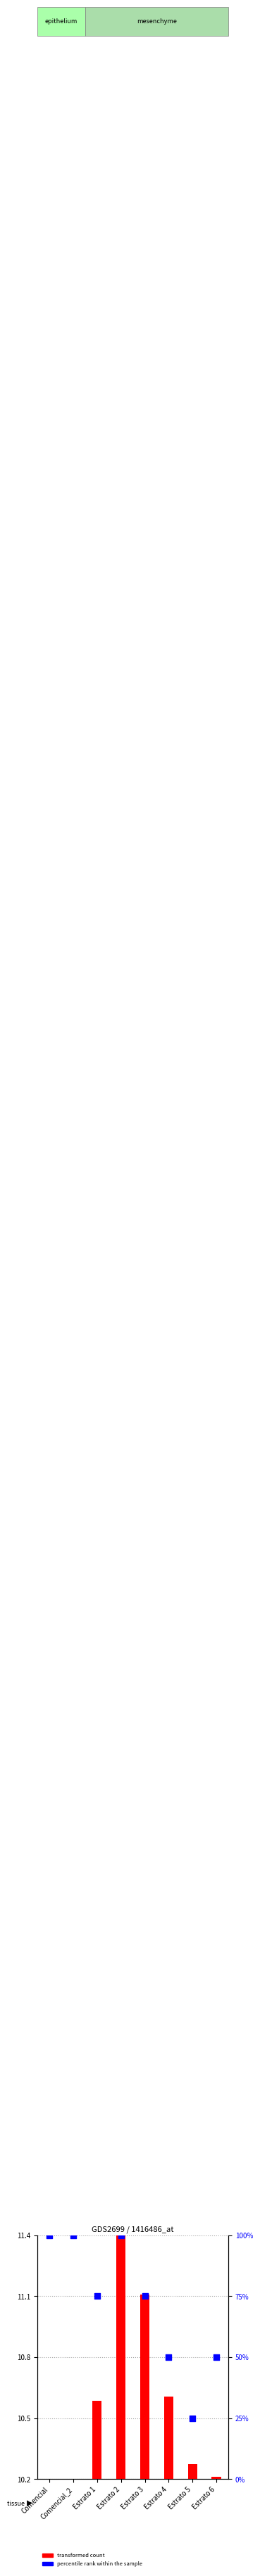

Which series has the widest spread of Y values?

percentile rank within the sample